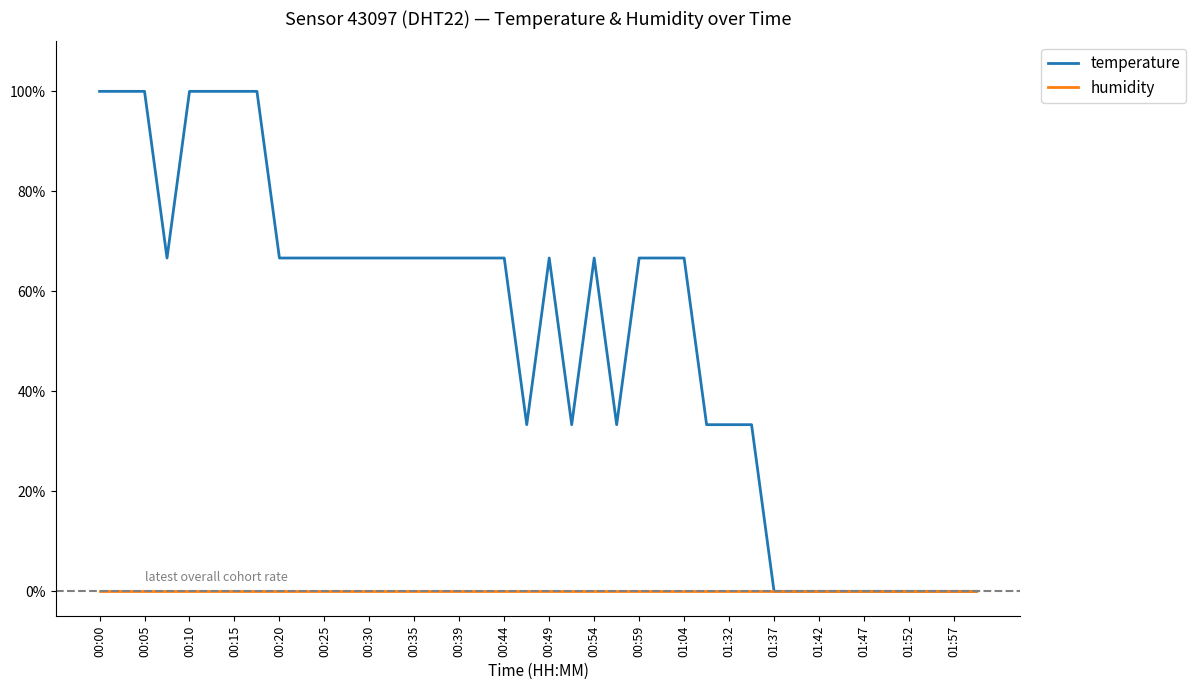

What is the label of the 28th point from the left?

27